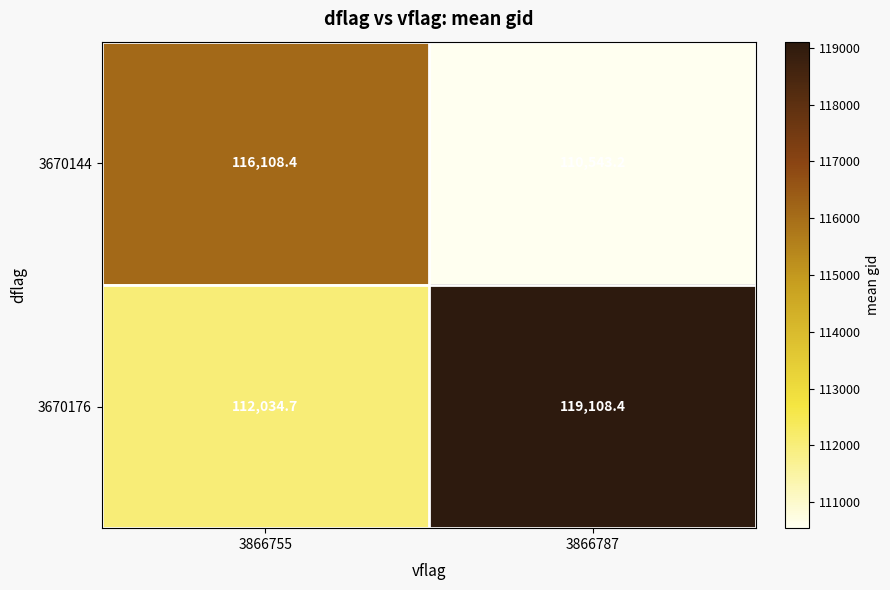

Is it true that 3670144 equals 110543.2 at 3866787?

True